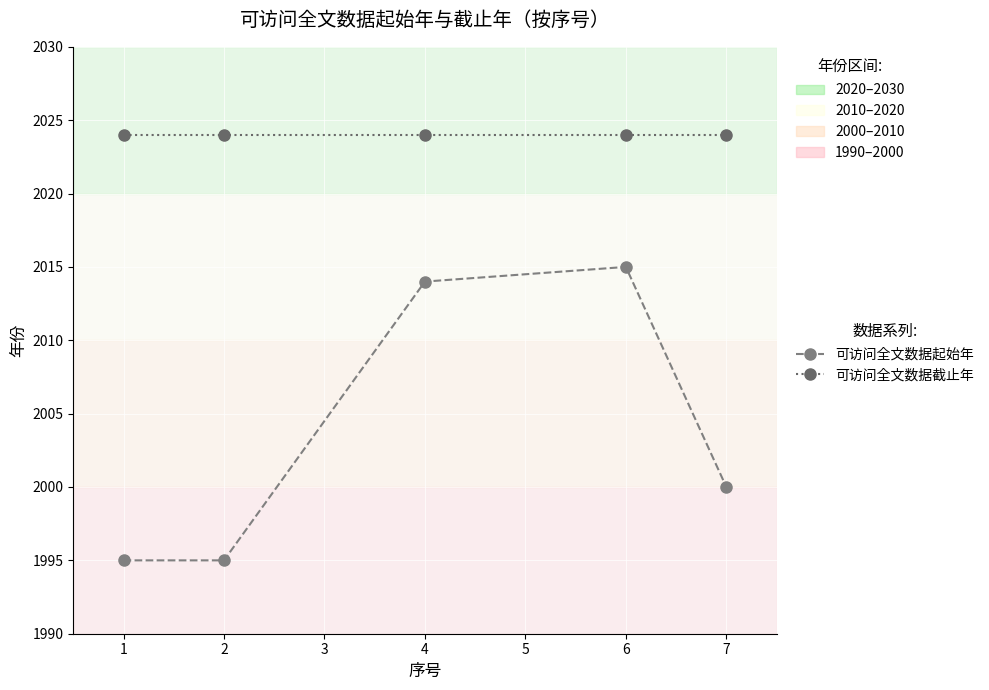

What is the difference between the highest and lowest values at 4?

10